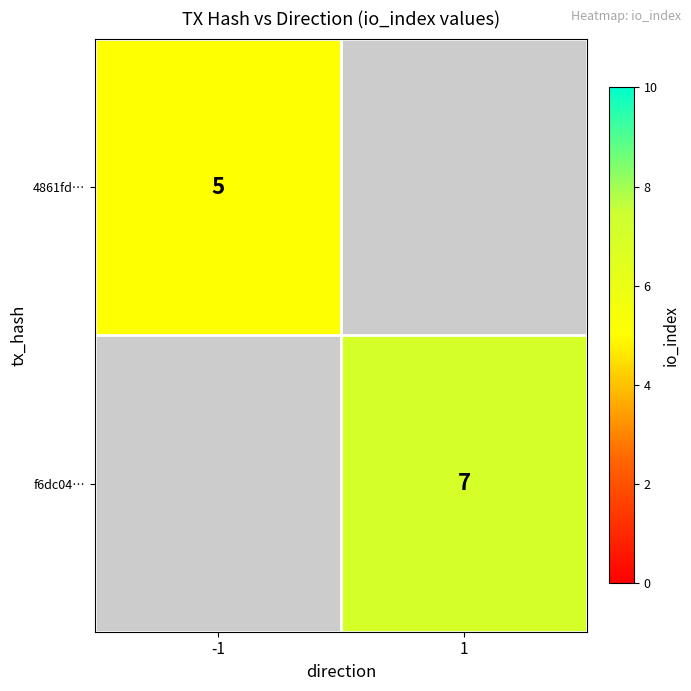

True or false: 4861fd… has a value of 5 at -1.

True